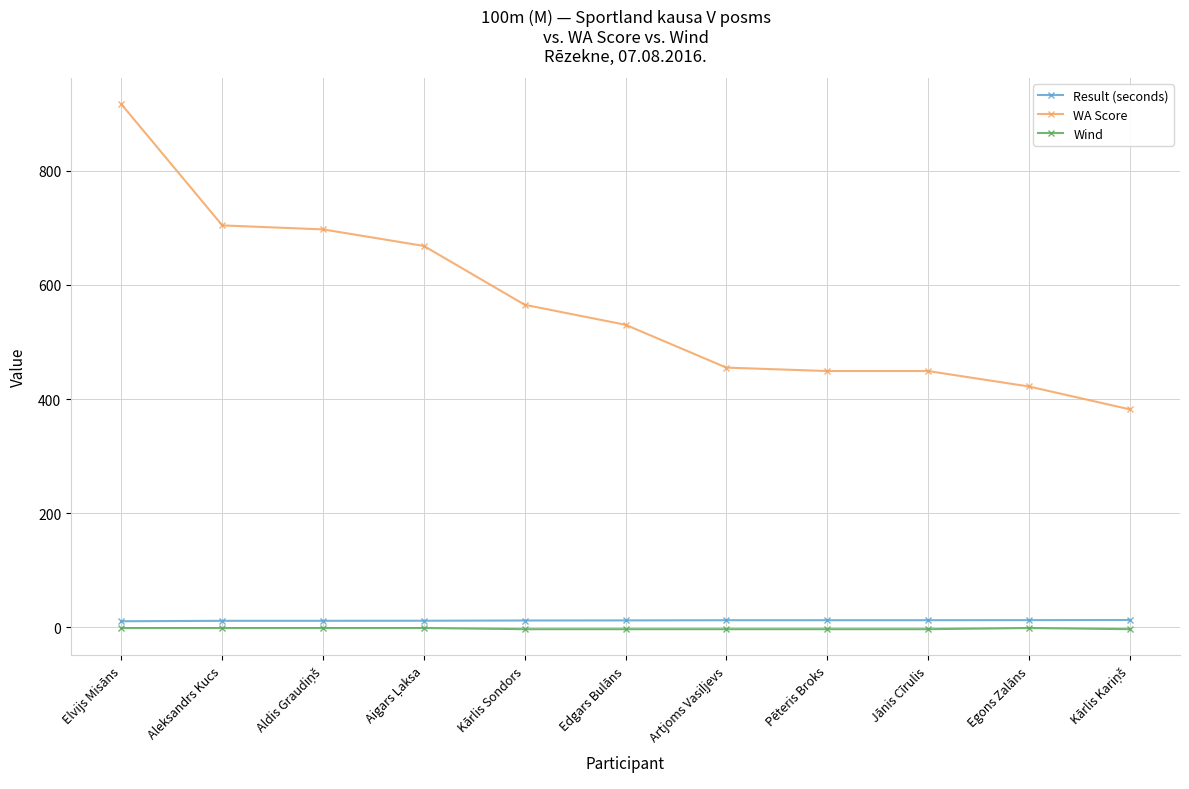

What is the label of the 9th point from the left?

Jānis Cīrulis